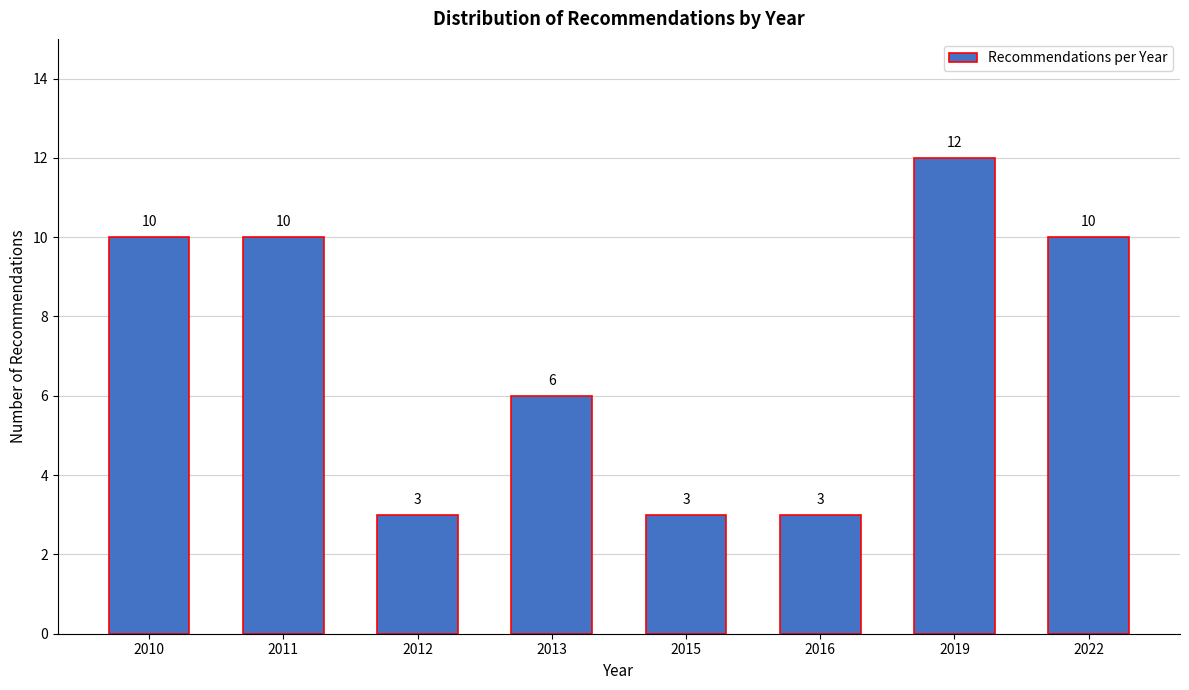

Reading left to right, what are all the values shown in this chart?

10	10	3	6	3	3	12	10